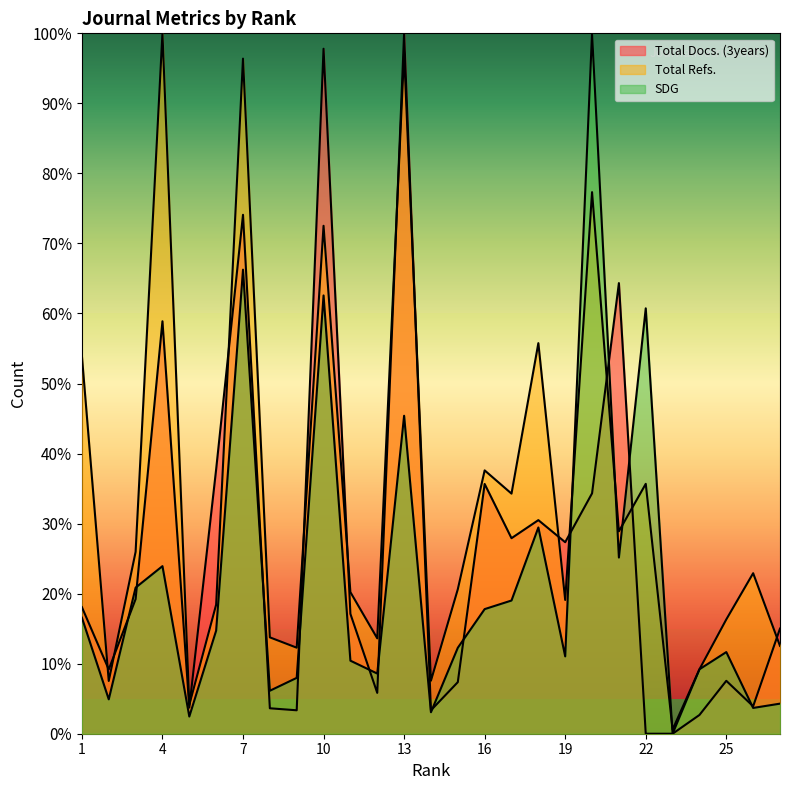

What is the value of the SDG point at the 17th from the left?

19.0